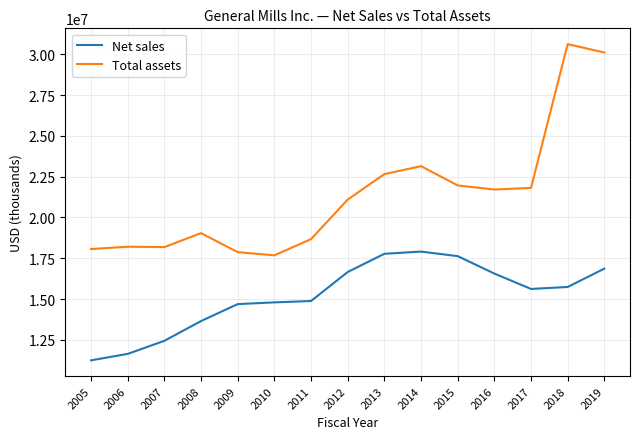

Which series has the largest range (max minus min)?

Total assets